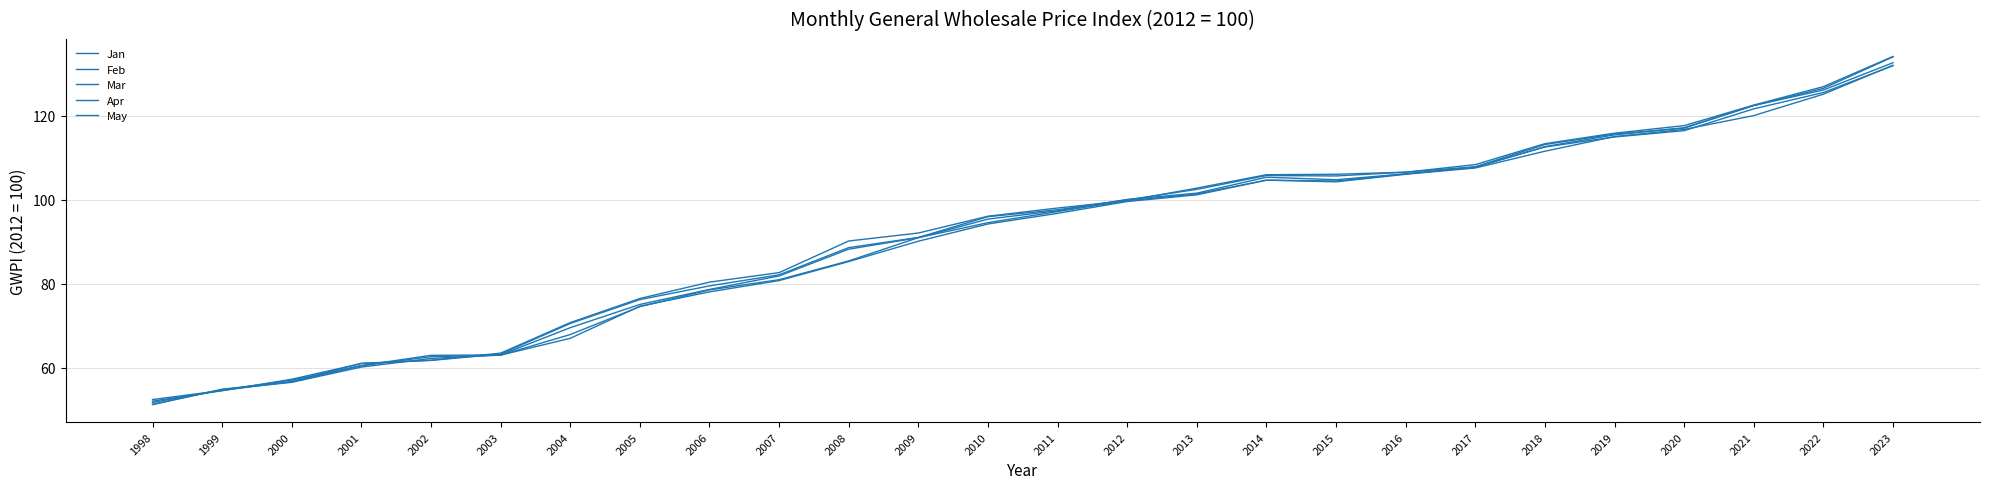

Where does the May series first go above 98?

2011